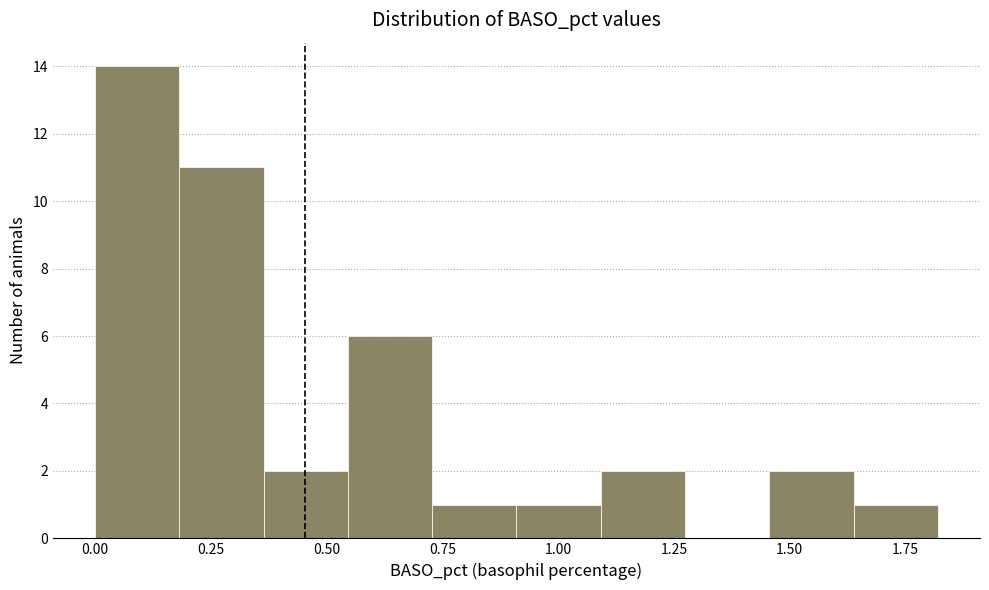

Around what value on the x-axis is the tallest bar? Give the approximate position of its centre, as read against the axis.

0.10